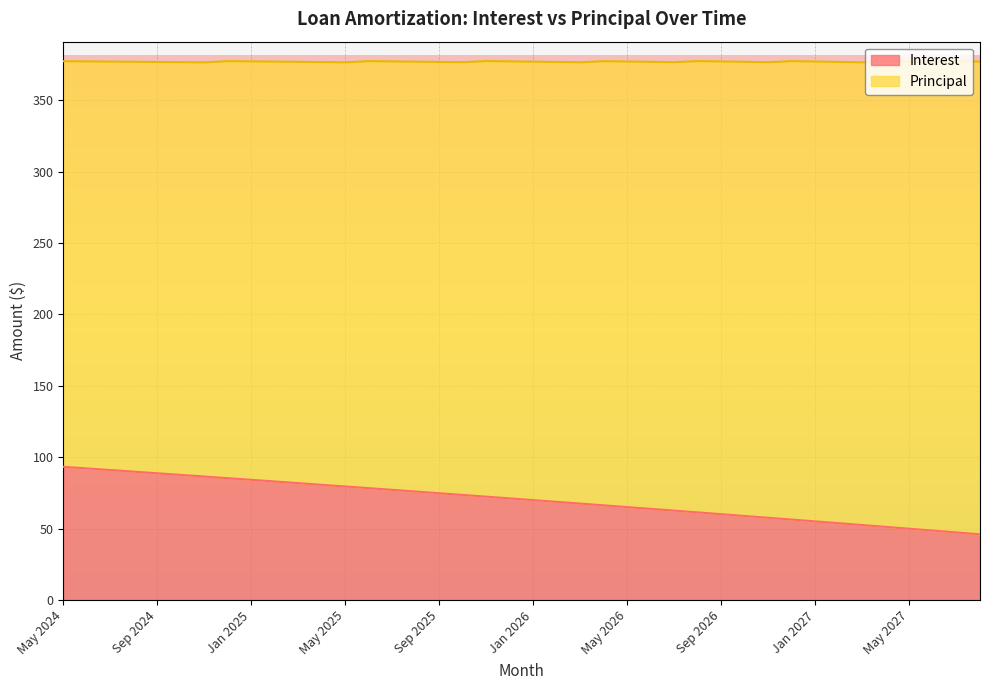

Reading left to right, extract all data points from this chart.

93.3	92.2	91.1	89.9	88.8	87.7	86.5	85.4	84.2	83.0	81.9	80.7	79.5	78.4	77.2	76.0	74.8	73.6	72.4	71.2	70.0	68.8	67.6	66.3	65.1	63.9	62.6	61.4	60.1	58.9	57.6	56.4	55.1	53.8	52.5	51.2	50.0	48.7	47.4	46.1